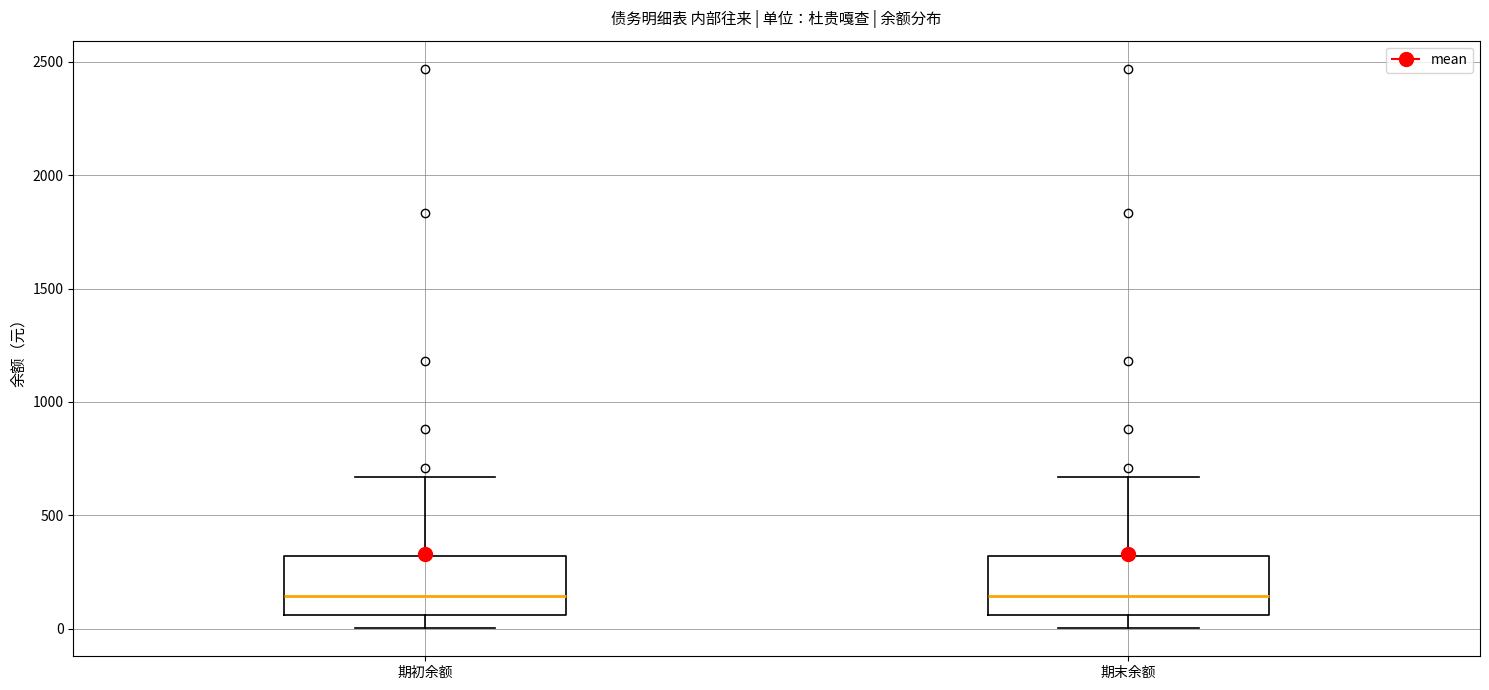

Reading left to right, transcribe this box plot: for each box, give where its median line is, the range the box spans, and where its two whiskers end, as read against the y-axis. The values are not printed on the chart, so give them approximately, as read against the axis.

期初余额: median 150, box 50 to 300, whiskers 0 to 650
期末余额: median 150, box 50 to 300, whiskers 0 to 650